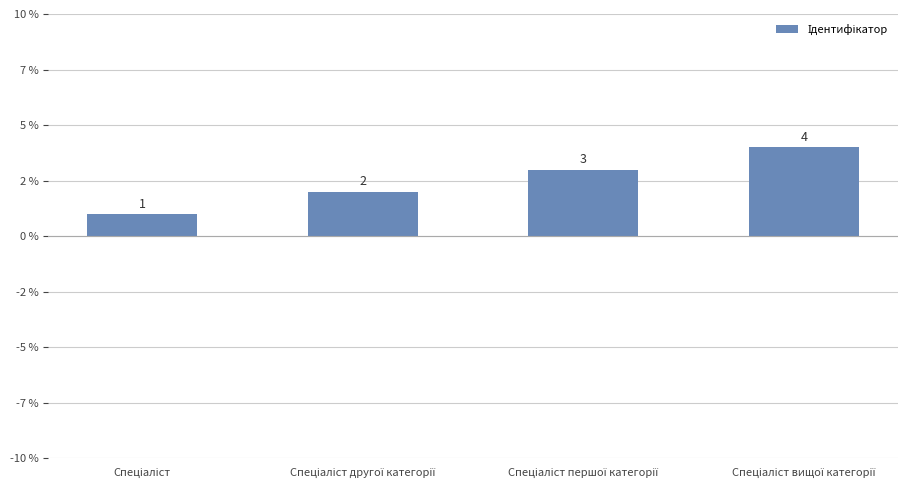

Approximately how many times larger is the value at Спеціаліст першої категорії compared to Спеціаліст вищої категорії?

0.8